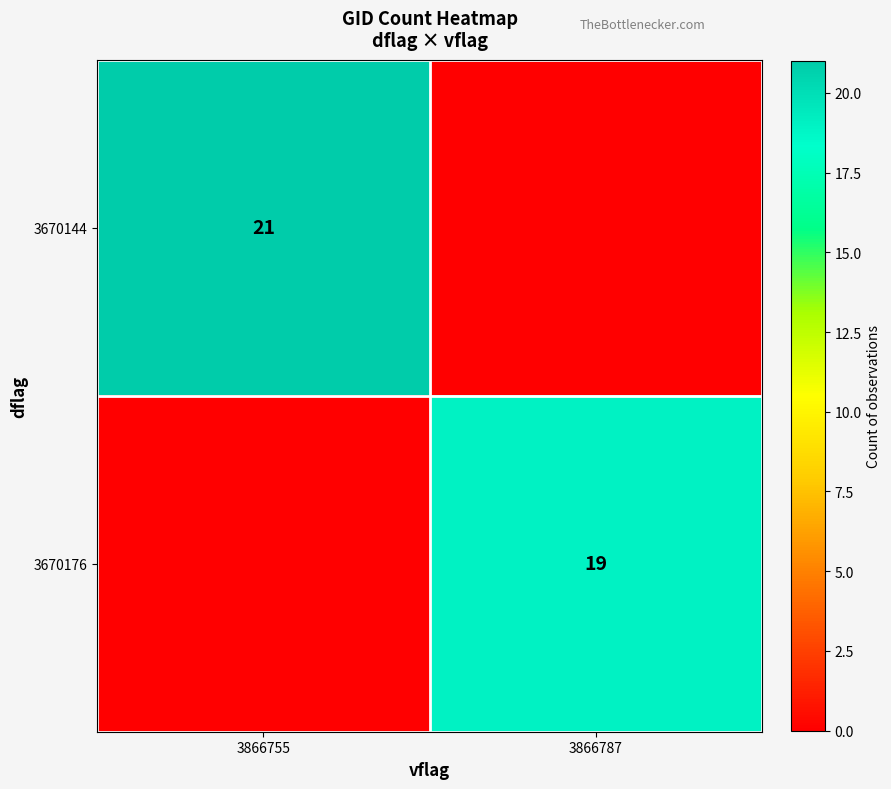

The value of 3670176 at 3866787 is 19. True or false?

True